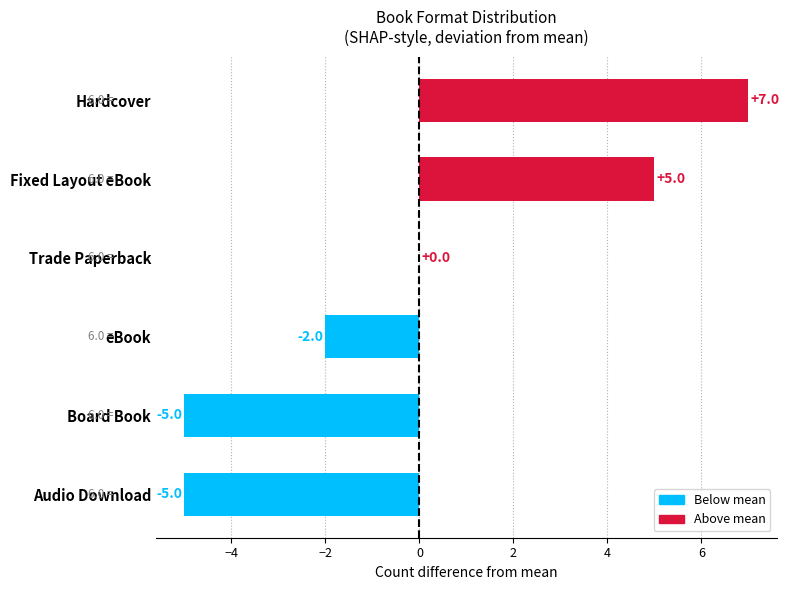

What is the change in value from Hardcover to Fixed Layout eBook?

-2